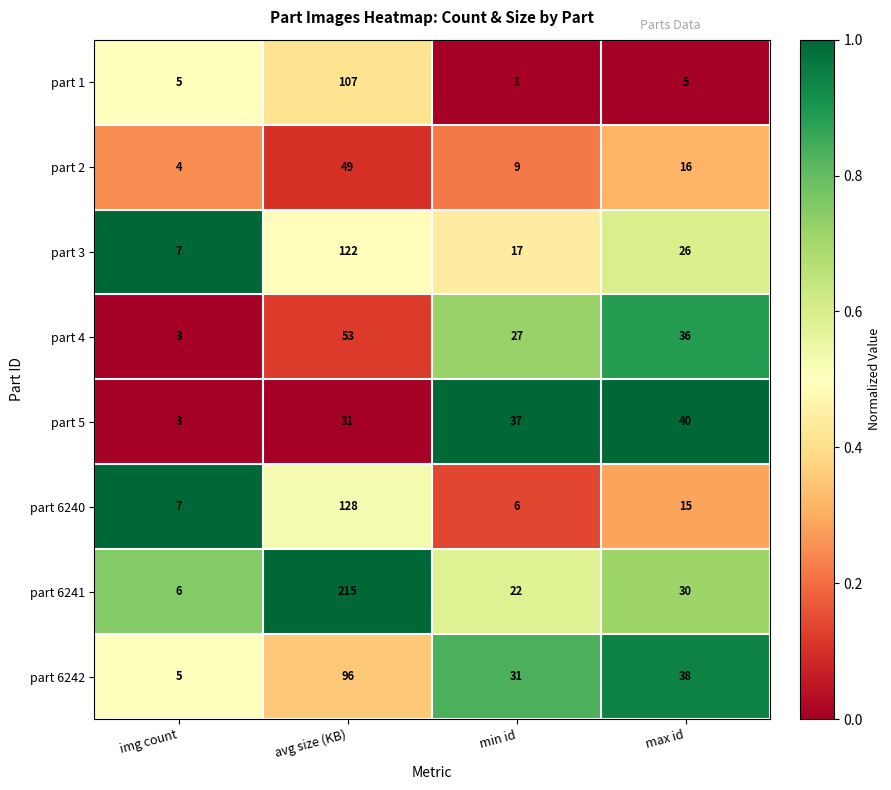

Rank the series at max id from lowest to highest value.

part 1, part 6240, part 2, part 3, part 6241, part 4, part 6242, part 5